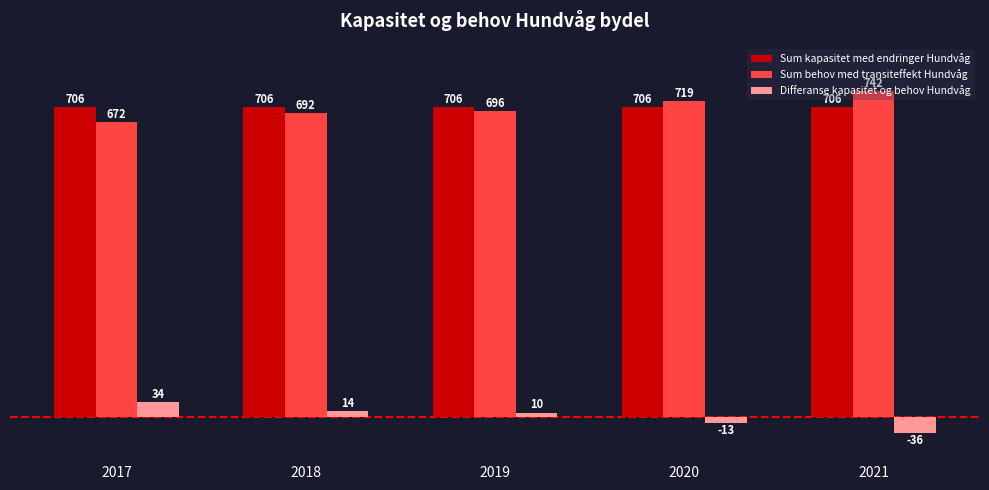

At how many categories does at least one series exceed 571?

5